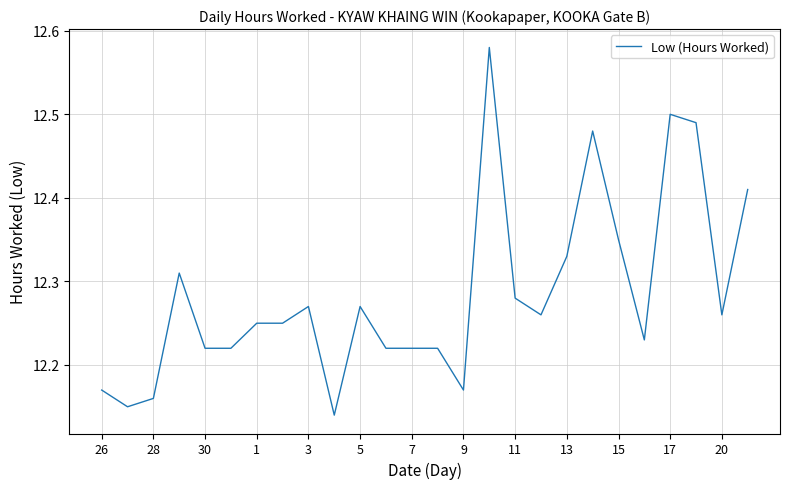

What is the difference between the maximum and minimum values?

0.4